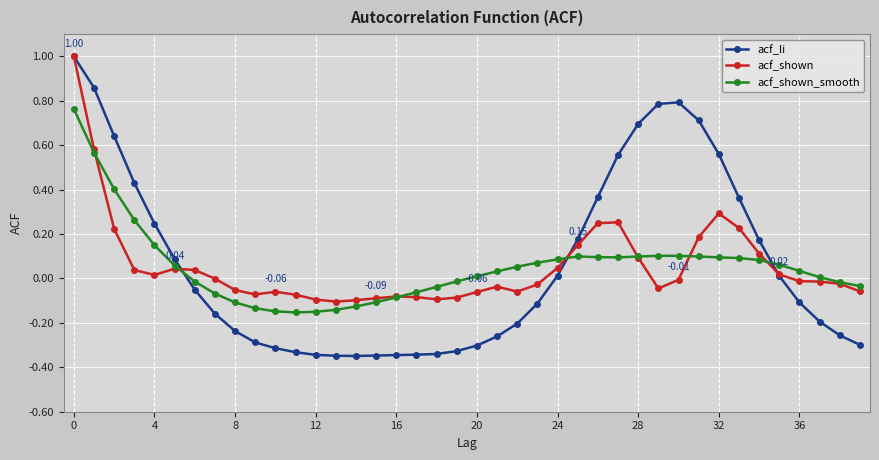

Which series has the largest range (max minus min)?

acf_li